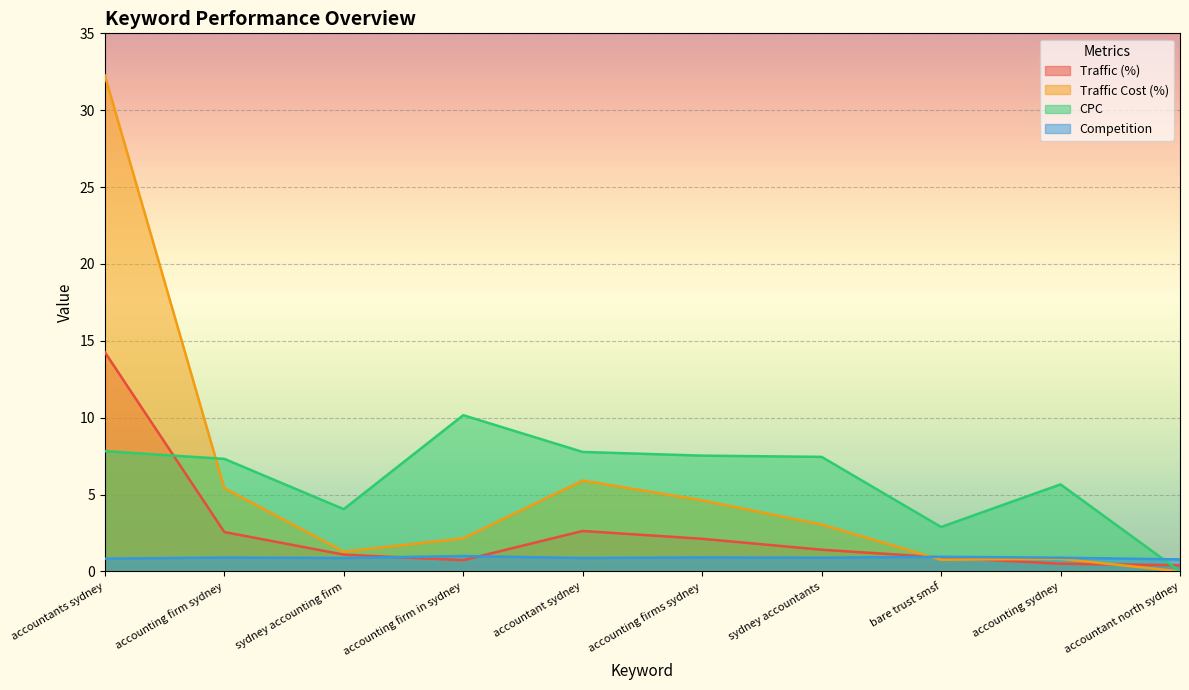

List the labels in order of CPC value, smallest first.

accountant north sydney, bare trust smsf, sydney accounting firm, accounting sydney, accounting firm sydney, sydney accountants, accounting firms sydney, accountant sydney, accountants sydney, accounting firm in sydney